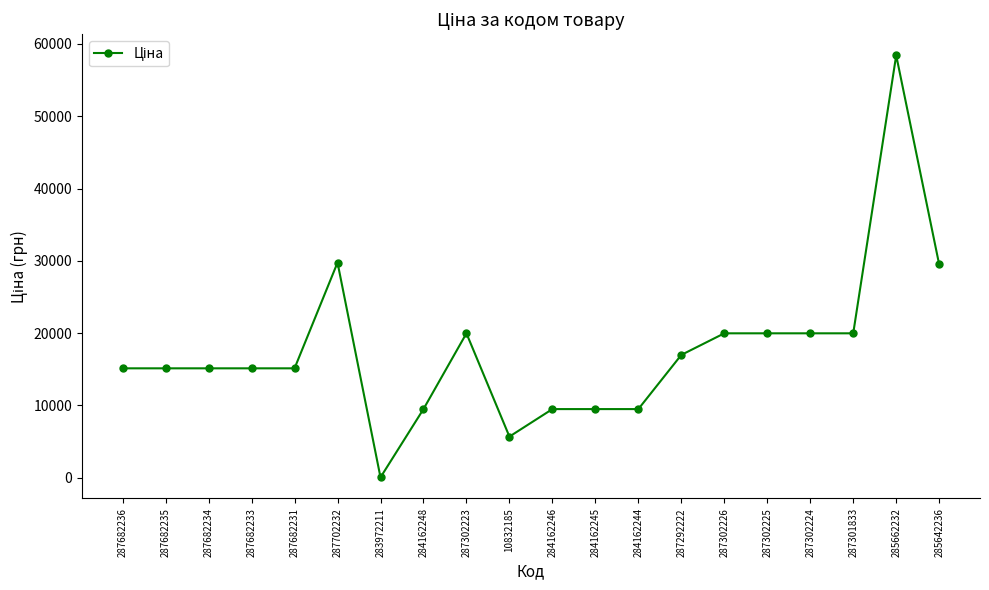

True or false: there are more than 0 points higher than both neighbors.

True